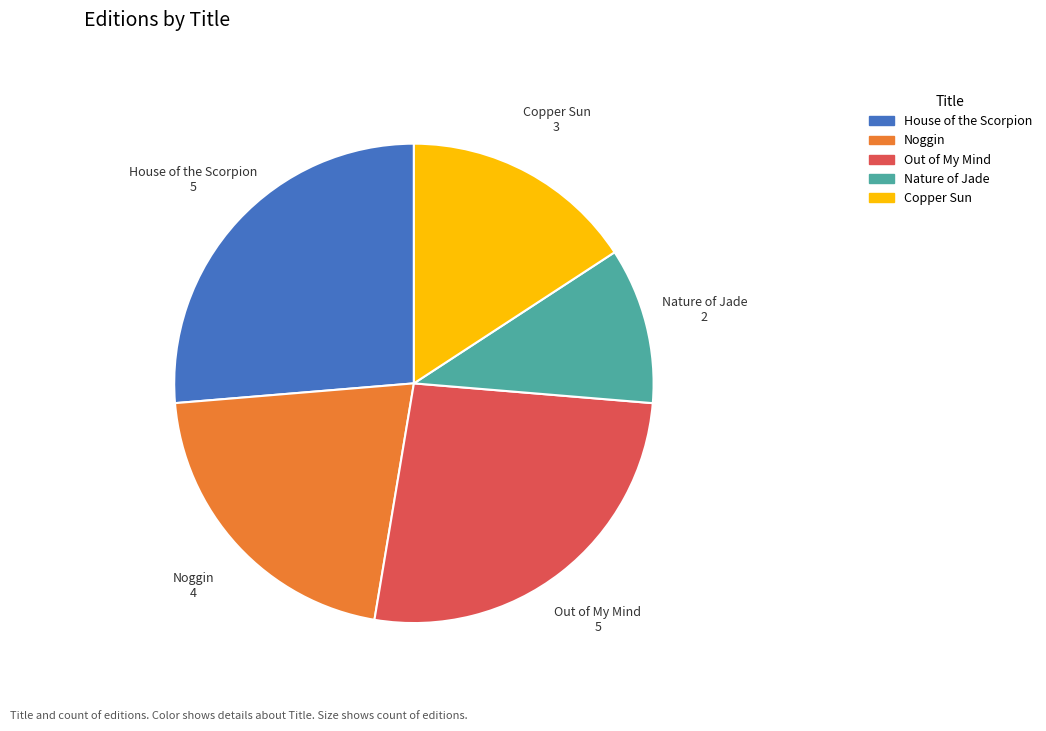

What is the ratio of the value at Out of My Mind to the value at House of the Scorpion?

1.0